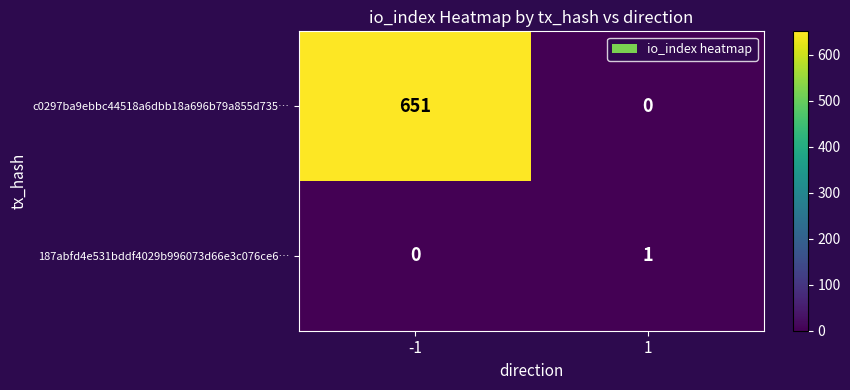

At which category is the sum across all series the highest?

-1